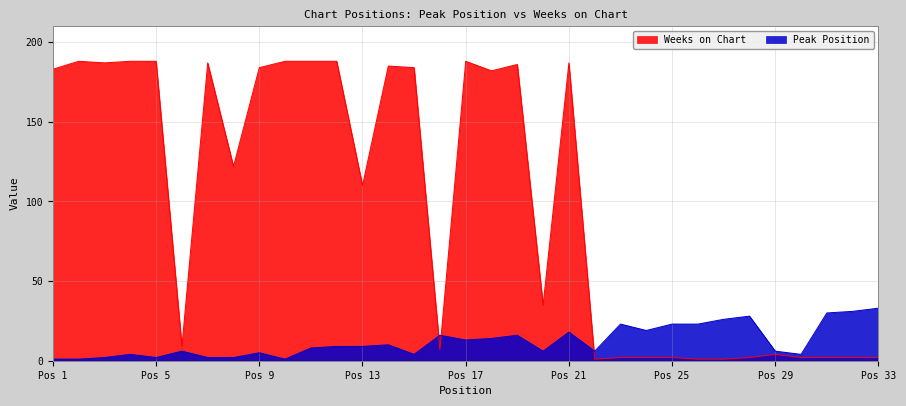

How many interior local valleys does the Peak Position series have?

8